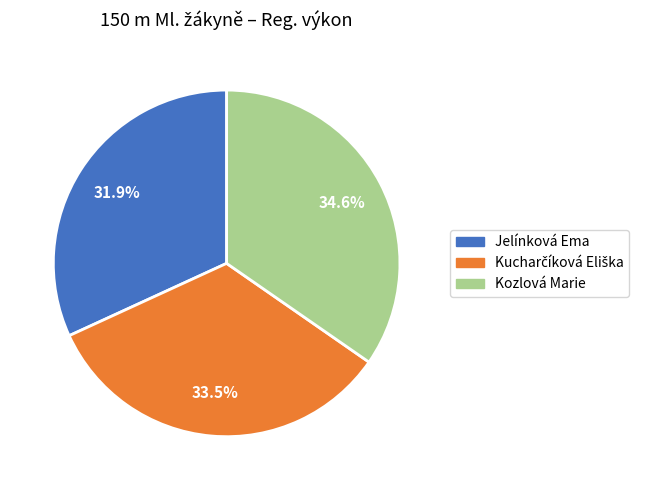

The Kozlová Marie slice represents 27% of the pie. True or false?

False